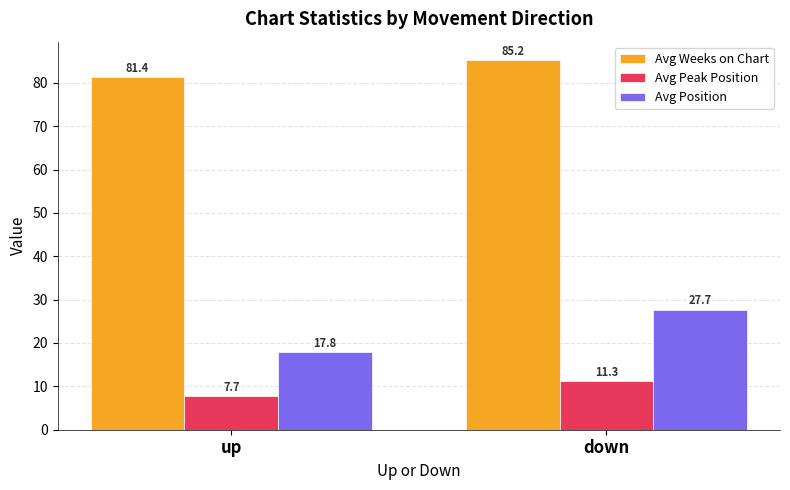

True or false: Avg Weeks on Chart has a value of 85.2 at down.

True